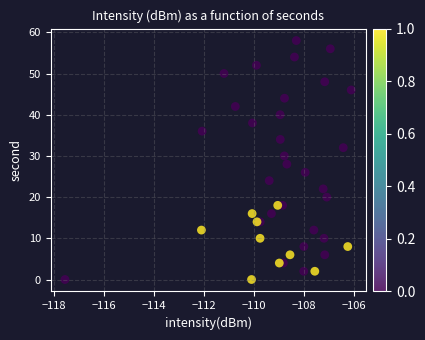

What is the range of Y values (max minus min)?

58